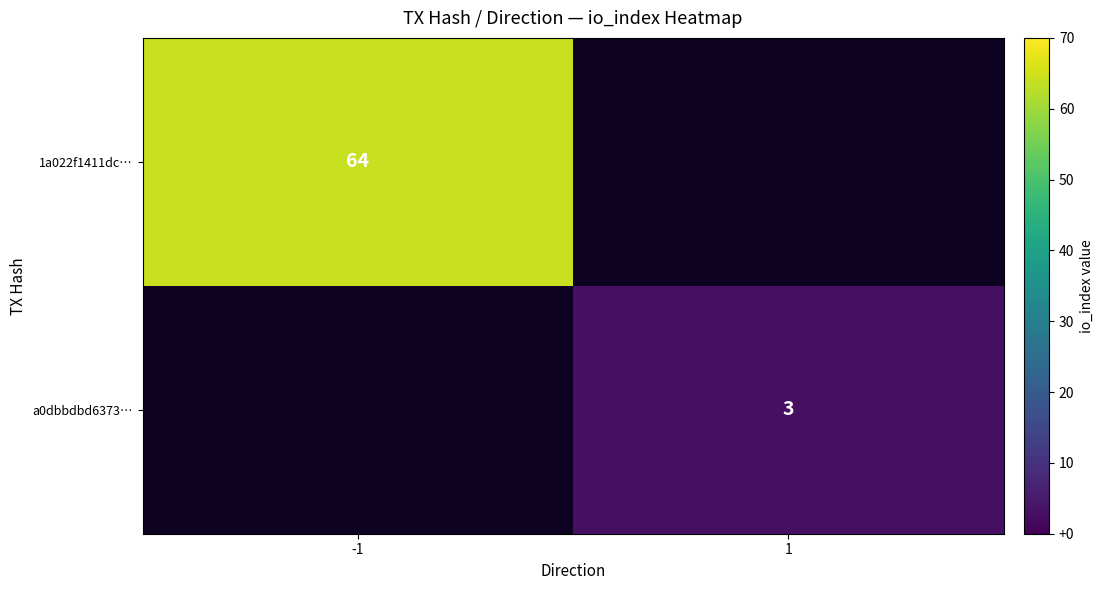

The 1a022f1411dc… series shows 34 at -1. True or false?

False